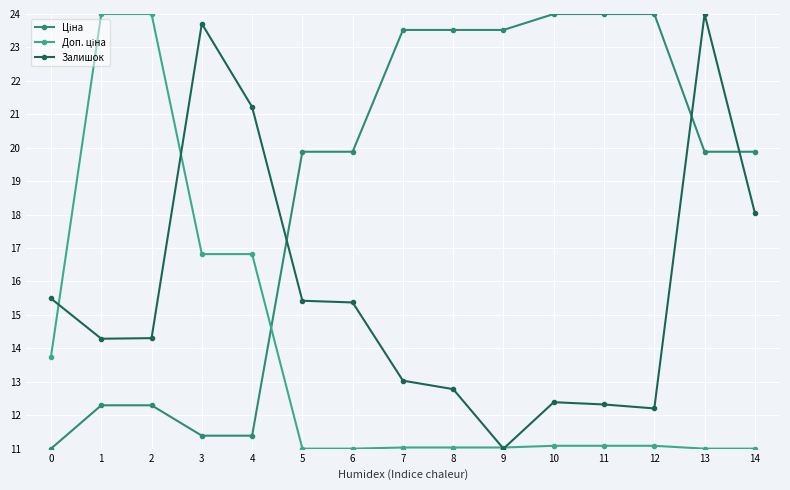

Is it true that Залишок equals 13.0 at 7?

True